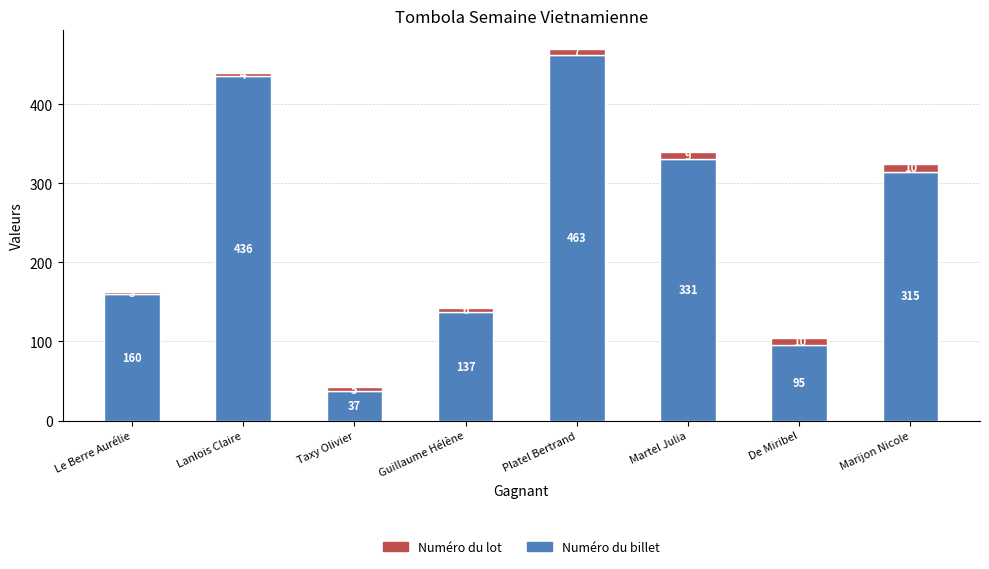

What is the approximate value of Numéro du billet at De Miribel, to the nearest 10?

100